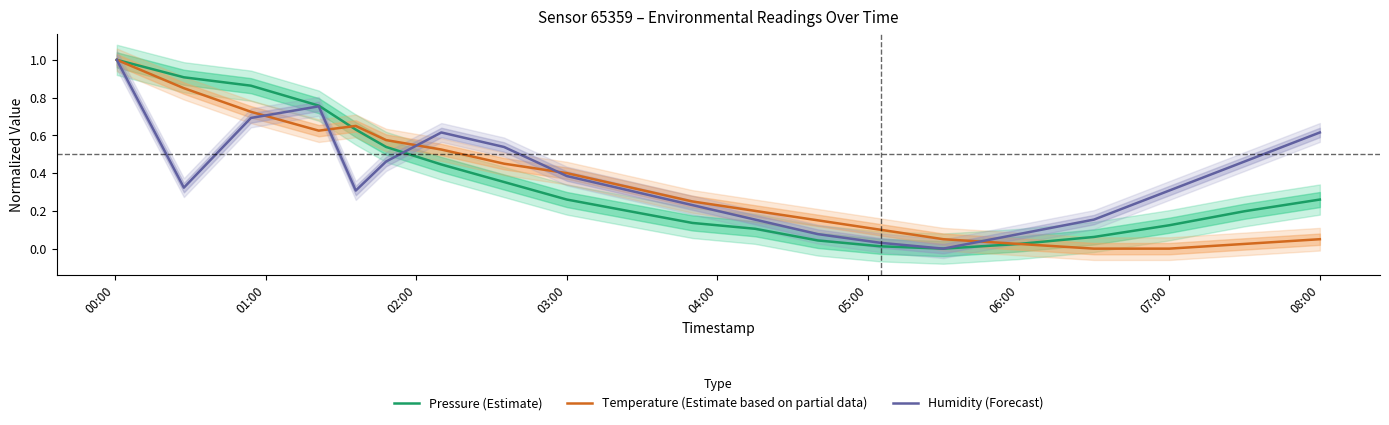

What is the difference between the maximum and minimum values in the Temperature (Estimate based on partial data) series?

1.0